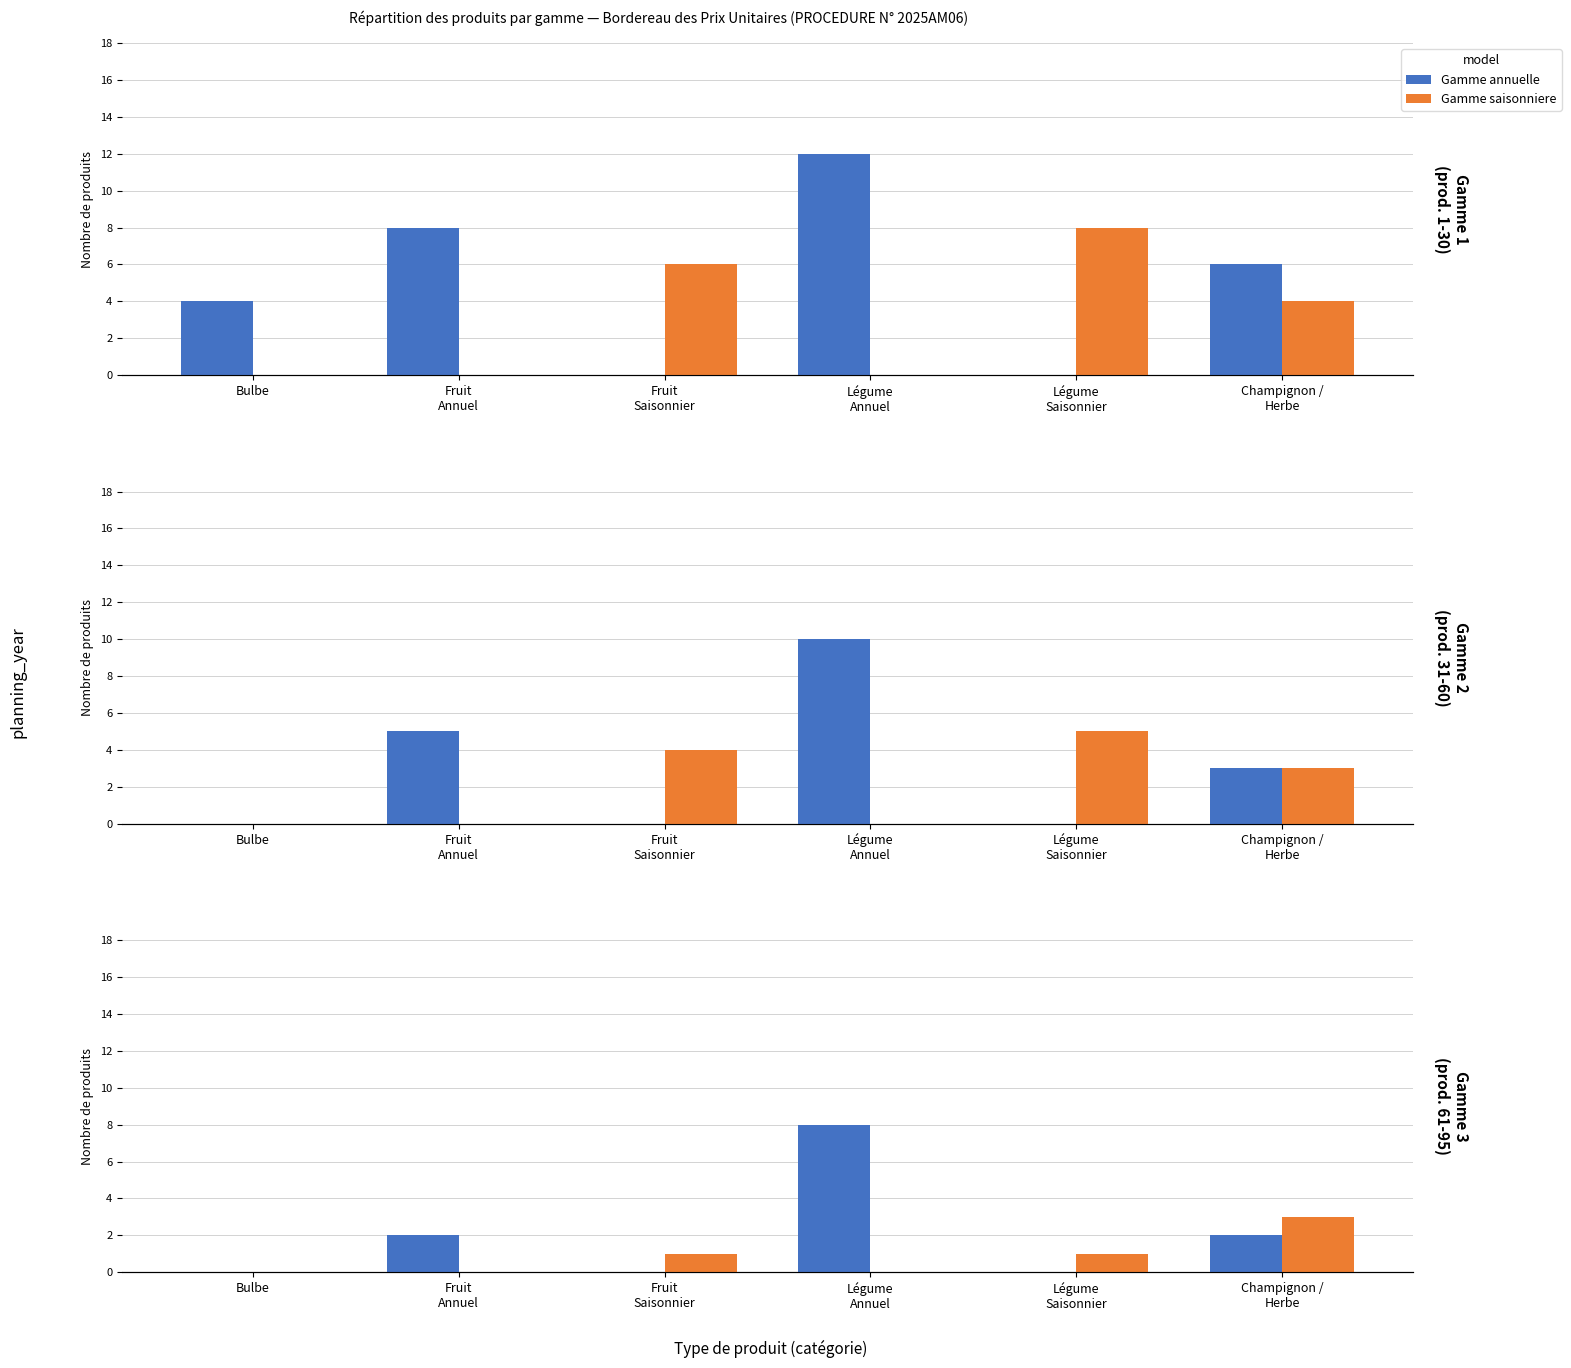

True or false: Gamme saisonniere has a value of 2 at Fruit
Saisonnier.

False